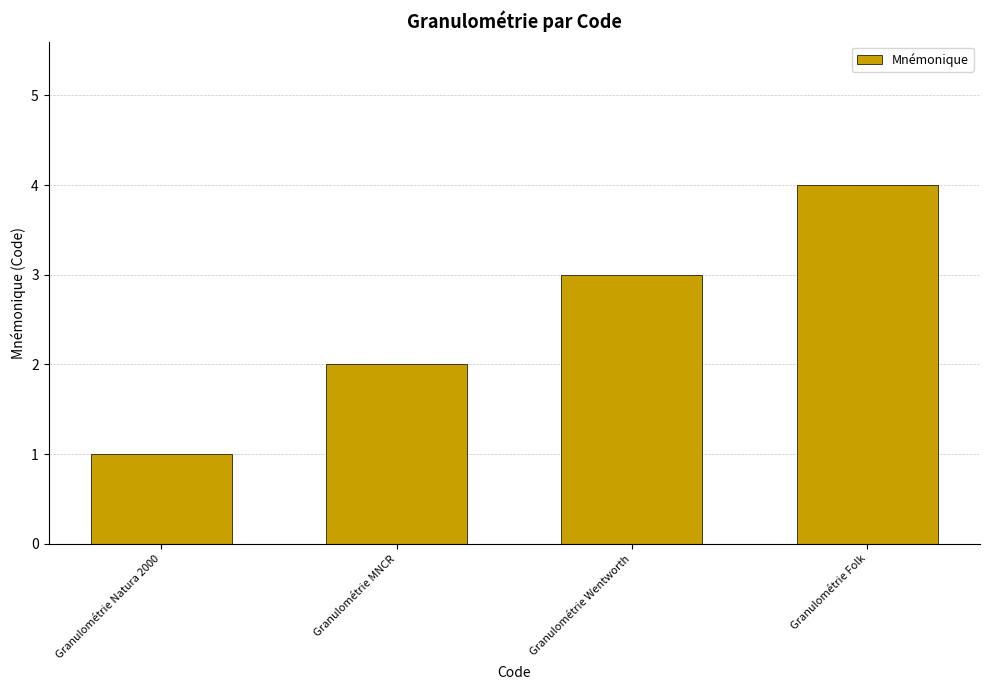

Rank the categories by value from lowest to highest.

Granulométrie Natura 2000, Granulométrie MNCR, Granulométrie Wentworth, Granulométrie Folk